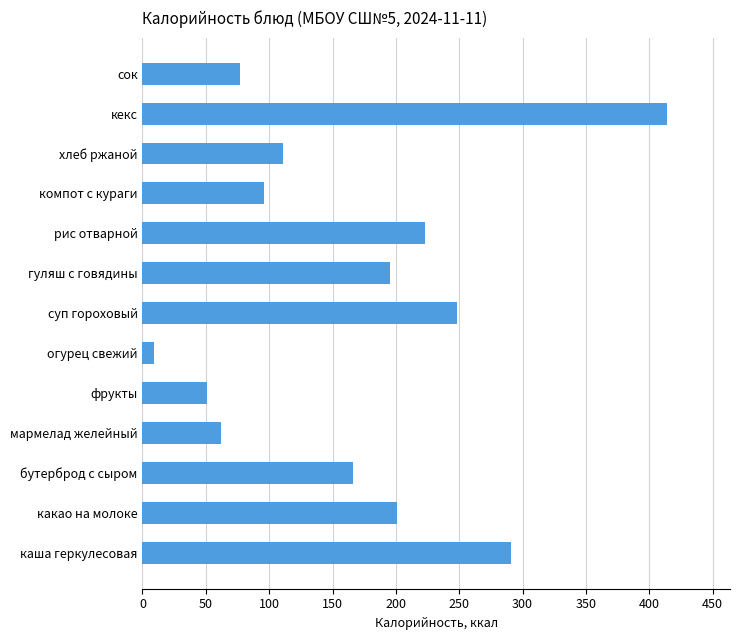

How many data points does each series have?

13